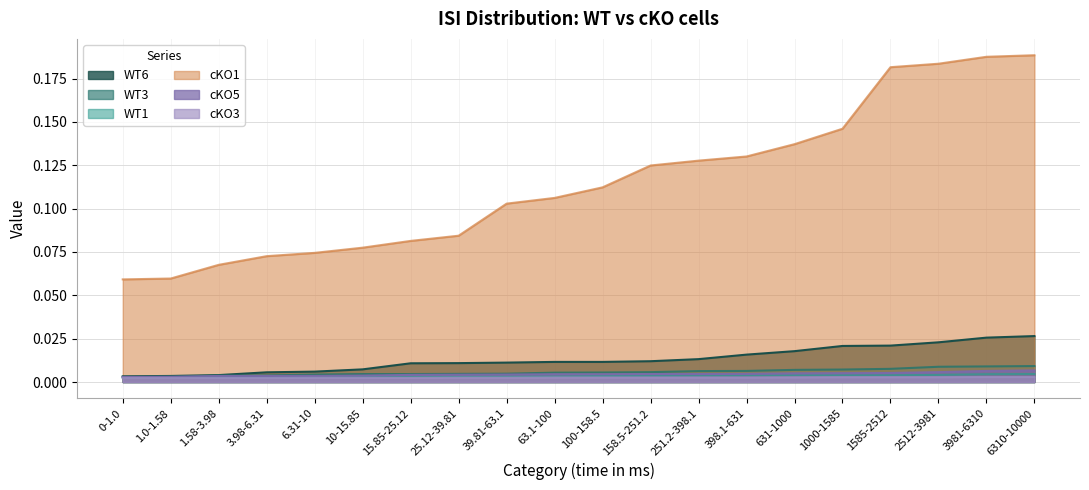

True or false: WT6 has a value of 0.0 at 1.0-1.58.

True